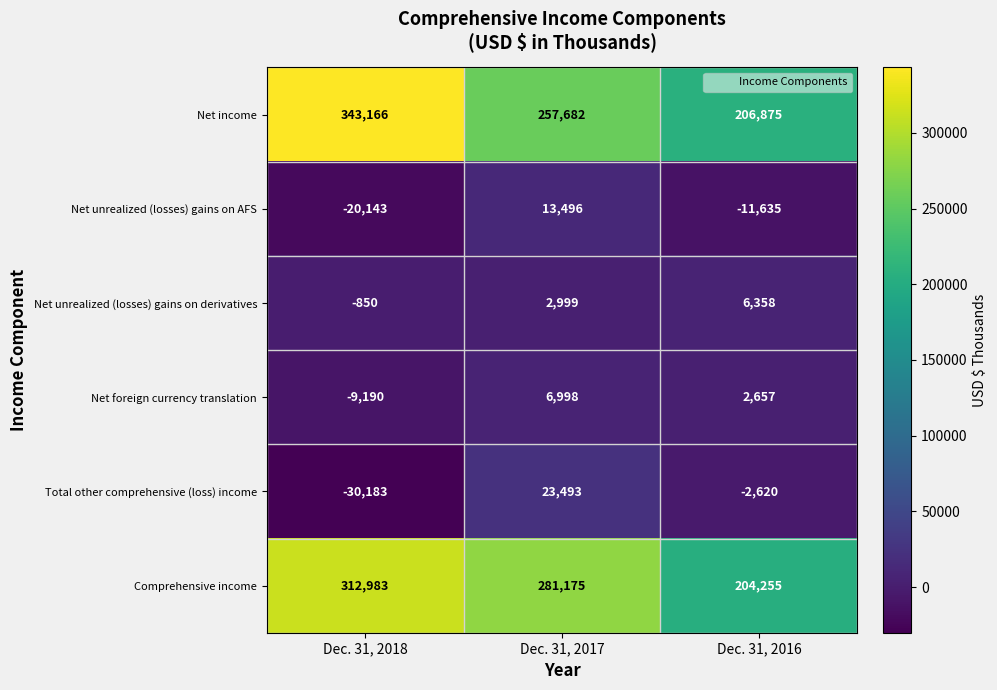

What is the difference between the highest and lowest values at Dec. 31, 2017?

278176